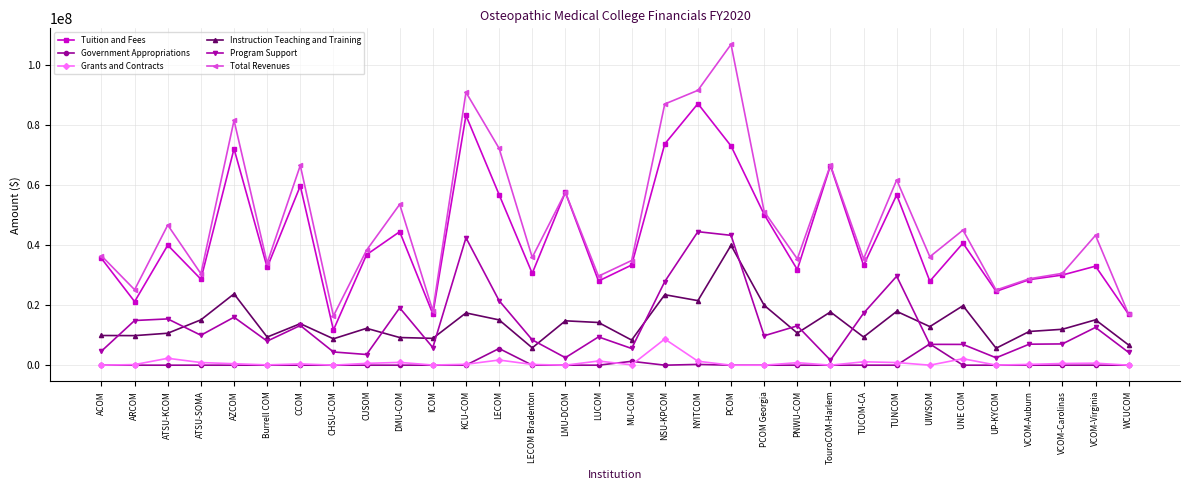

Which category has the highest value across all series?

PCOM